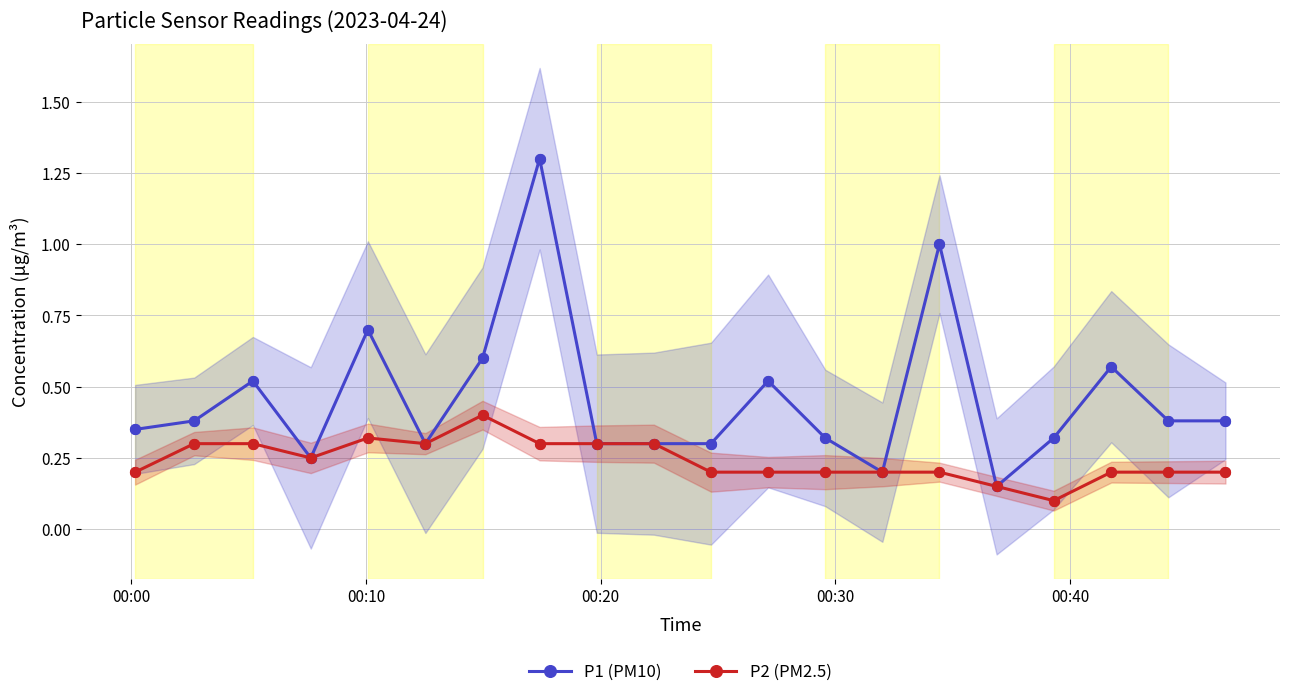

Which series reaches the maximum Y coordinate?

P1 (PM10)